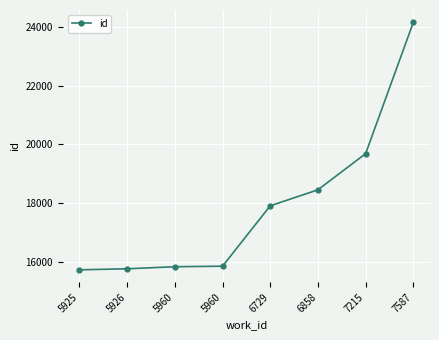

Does the chart have visible grid lines?

Yes